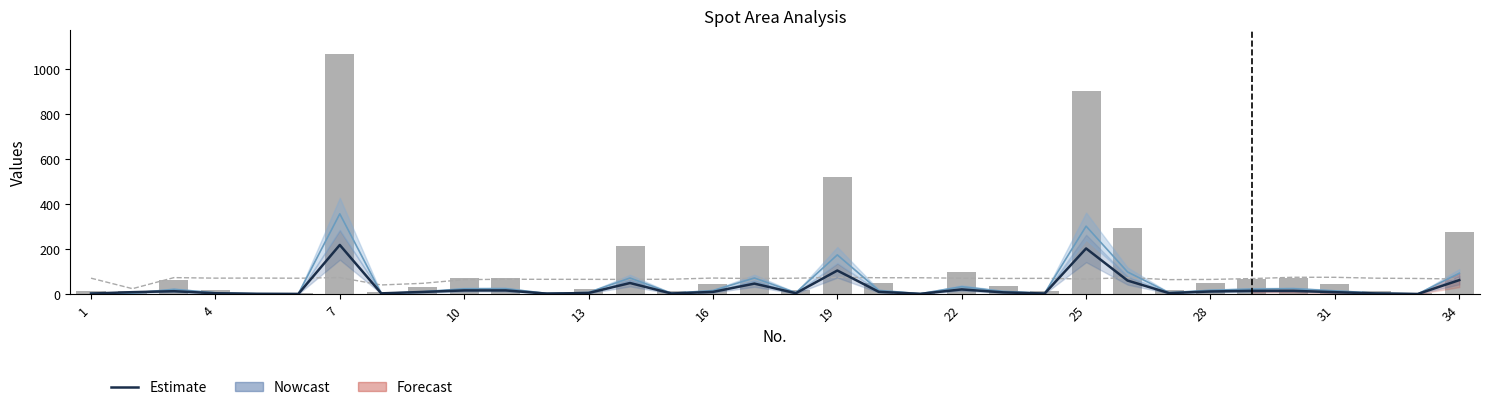

Reading left to right, transcribe all the data shown in this chart.

Nowcast line: 2.6	8.7	12.9	3.8	1.3	0.9	218.6	3.3	9.7	16.4	16.4	2.1	5.0	49.4	2.7	9.9	46.7	4.0	104.9	10.1	1.2	20.9	7.8	2.6	203.1	60.3	4.4	11.8	14.4	14.5	8.7	3.0	0.6	62.3
areahemap: 4.0	4.7	21.1	6.0	2.0	1.3	357.1	3.0	10.4	23.4	24.1	3.0	7.4	71.7	4.0	15.7	71.7	6.4	174.5	16.4	2.0	32.8	12.1	4.0	302.1	98.5	6.4	17.1	22.1	24.1	14.4	4.7	1.0	92.8
costh (scaled): 70.9	24.2	73.4	71.0	71.4	70.7	73.5	40.7	48.1	64.4	66.1	65.8	65.7	65.3	66.3	71.5	69.1	70.8	74.8	72.8	72.7	70.8	69.6	70.2	67.0	73.5	64.4	65.3	69.1	75.0	74.8	70.8	69.6	67.0
area: 12.0	14.0	63.0	18.0	6.0	4.0	1066.0	9.0	31.0	70.0	72.0	9.0	22.0	214.0	12.0	47.0	214.0	19.0	521.0	49.0	6.0	98.0	36.0	12.0	902.0	294.0	19.0	51.0	66.0	72.0	43.0	14.0	3.0	277.0